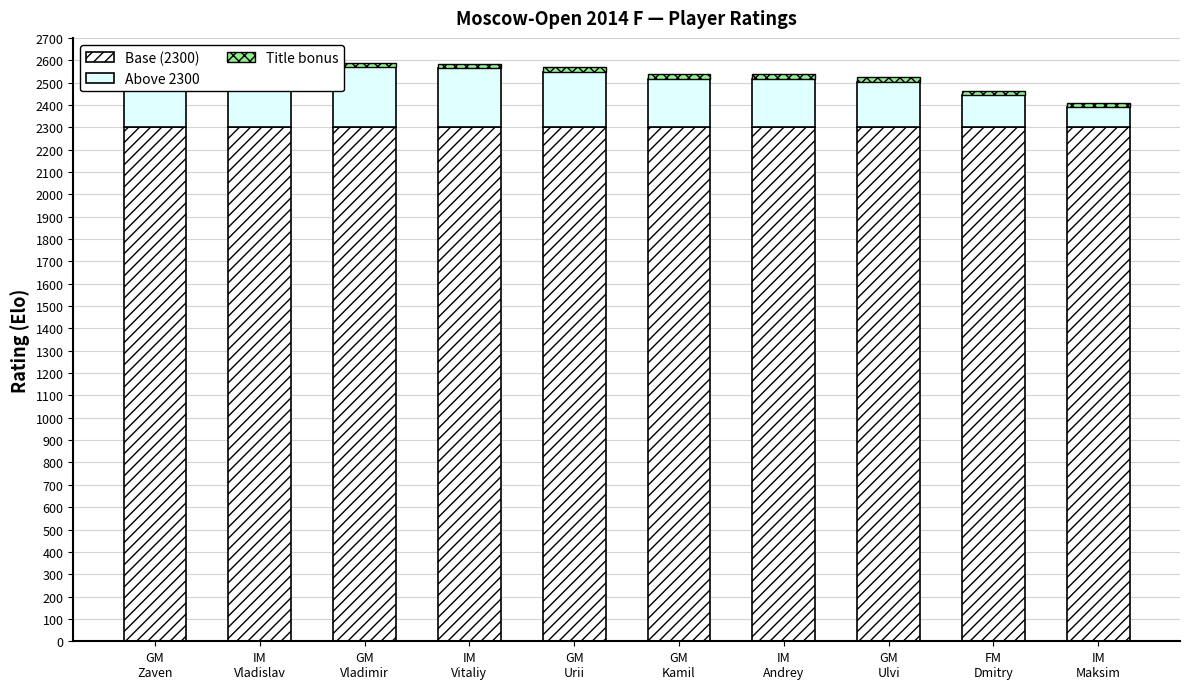

Count the number of categories in the chart.

10